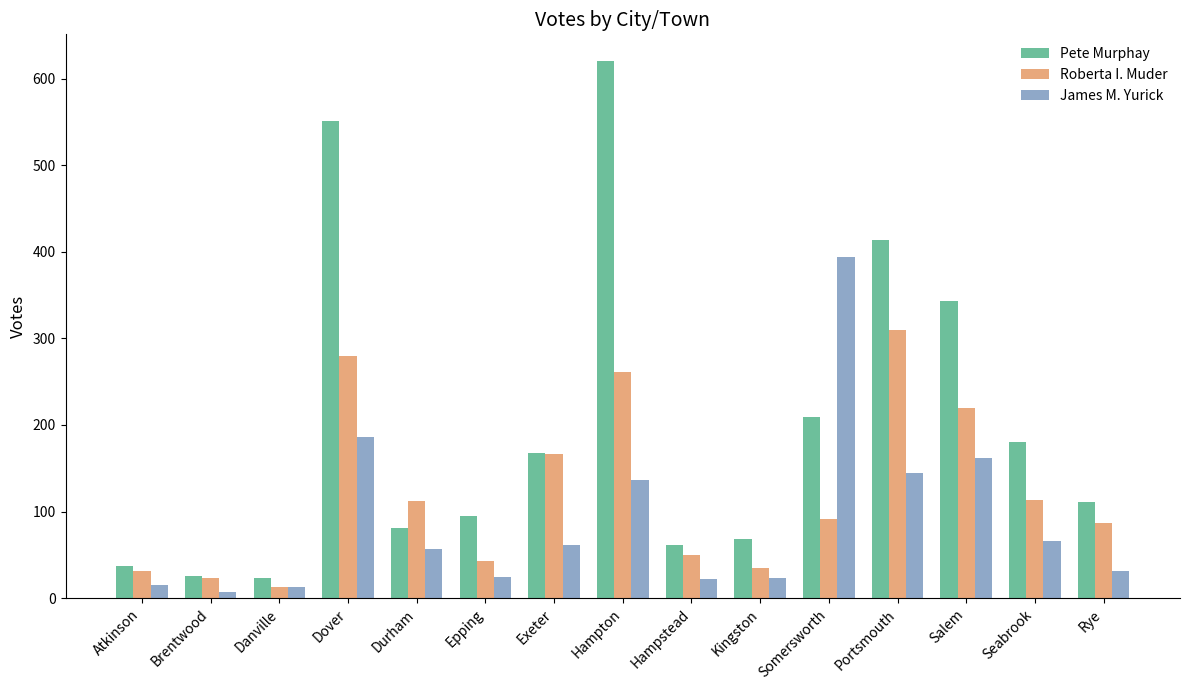

Which series changed the most between Danville and Portsmouth?

Pete Murphay